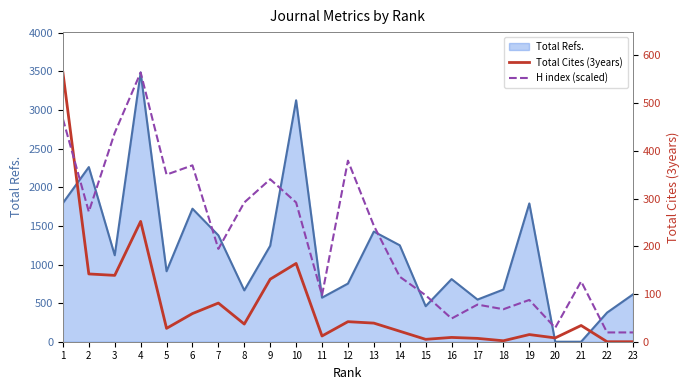

At which label does Total Cites (3years) first exceed 34?

1